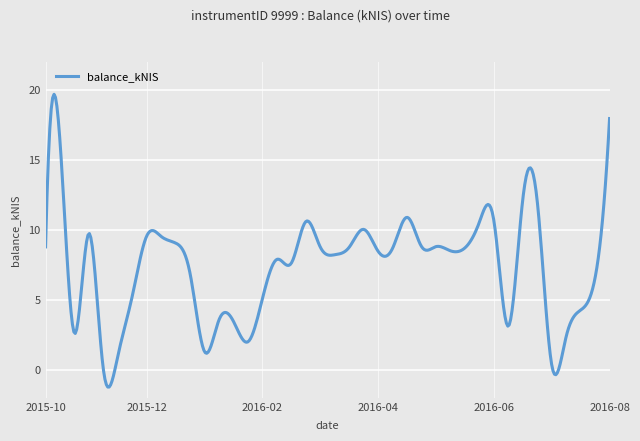

What is the minimum value shown in the chart?

-1.2